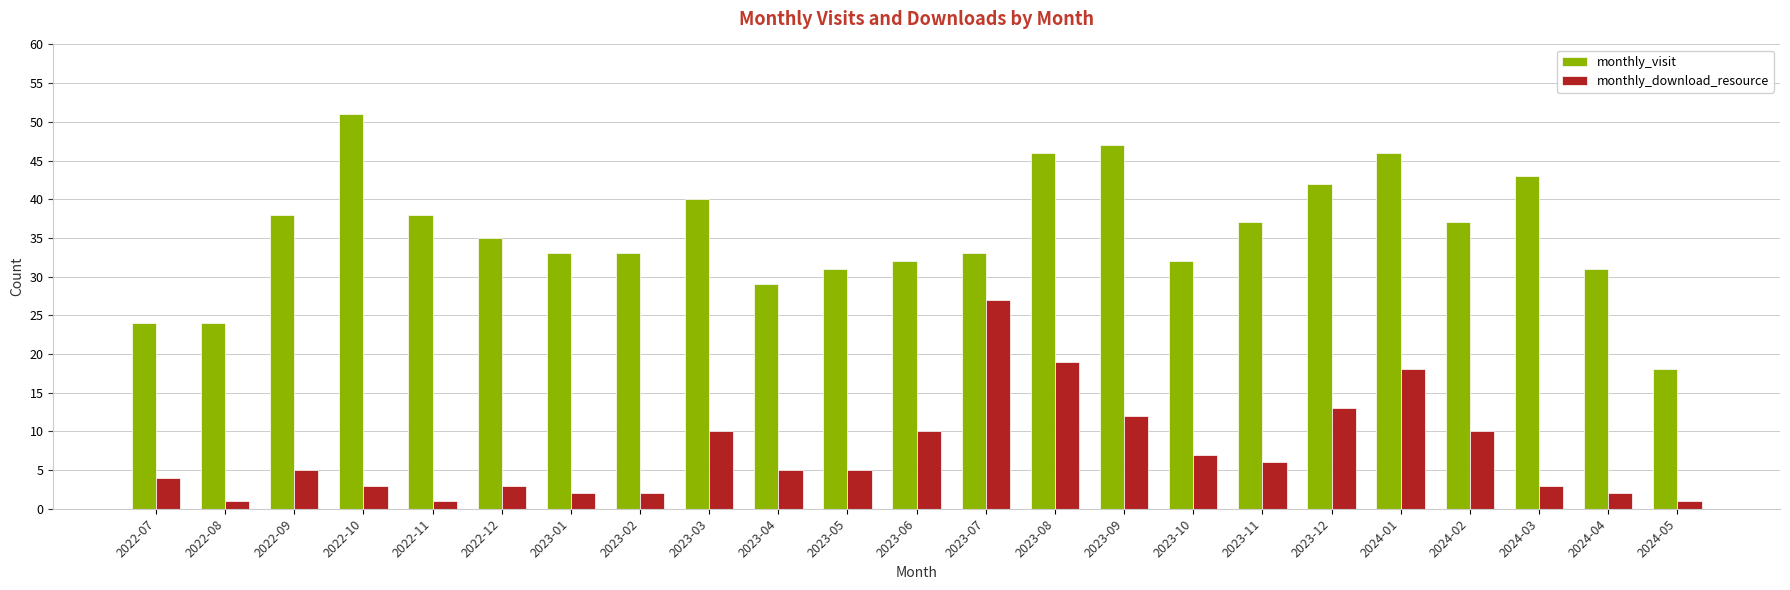

Read the monthly_visit value at 2024-01, to the nearest 10.

50